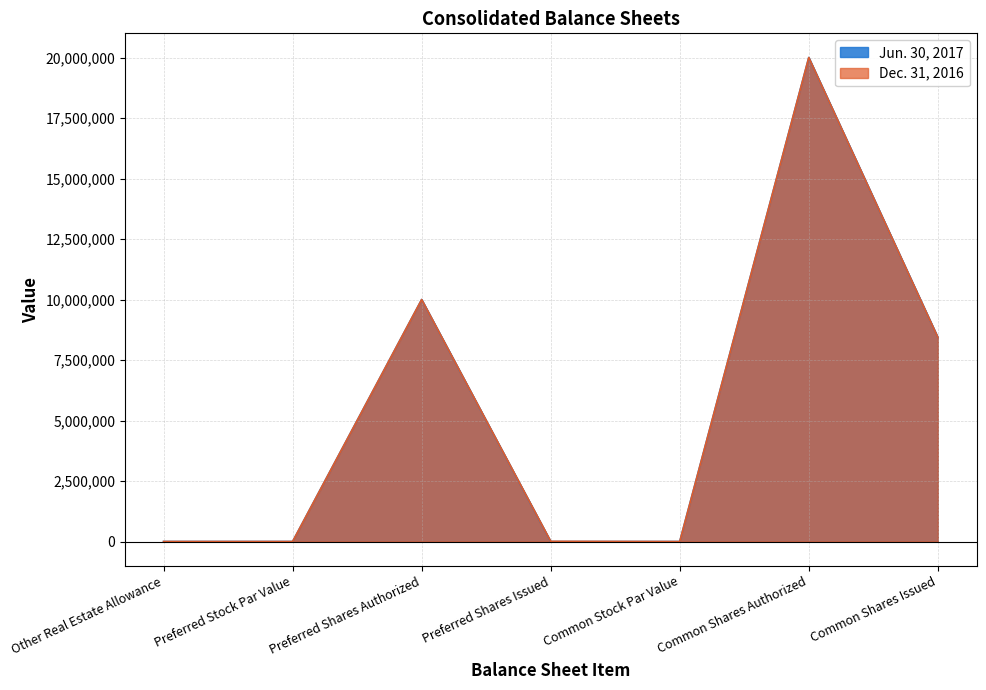

The value of Jun. 30, 2017 at Preferred Stock Par Value is 1736. True or false?

False